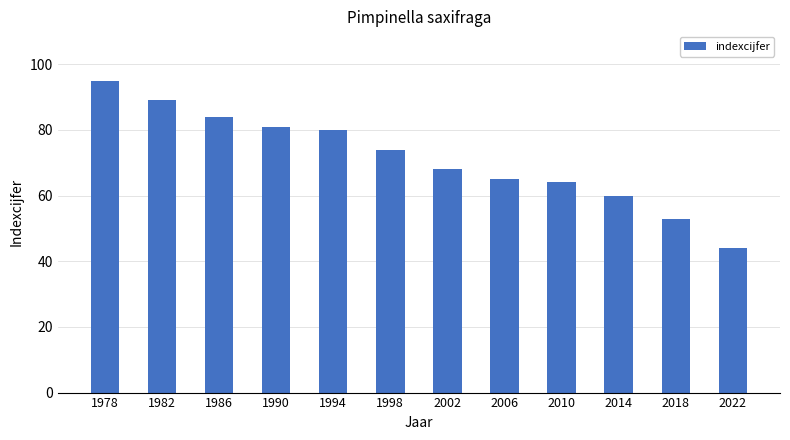

Is it true that the value at 1978 is 95?

True